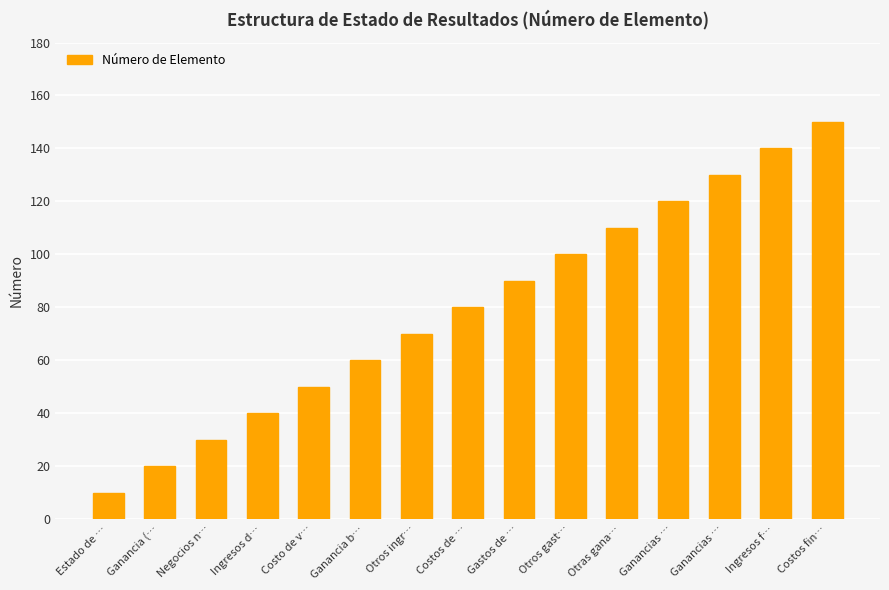

How many bars are there in total?

15